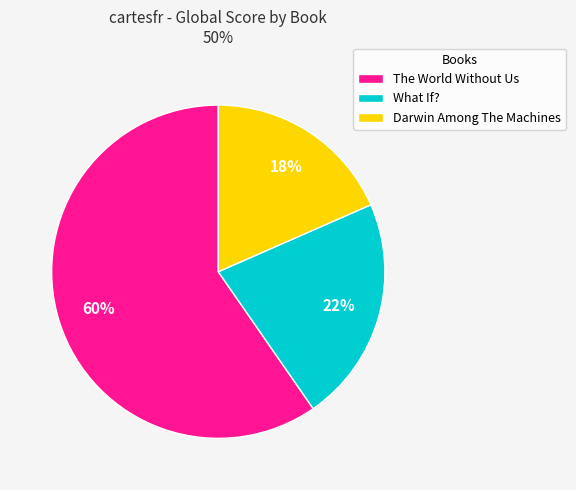

Is The World Without Us the majority of the pie?

Yes